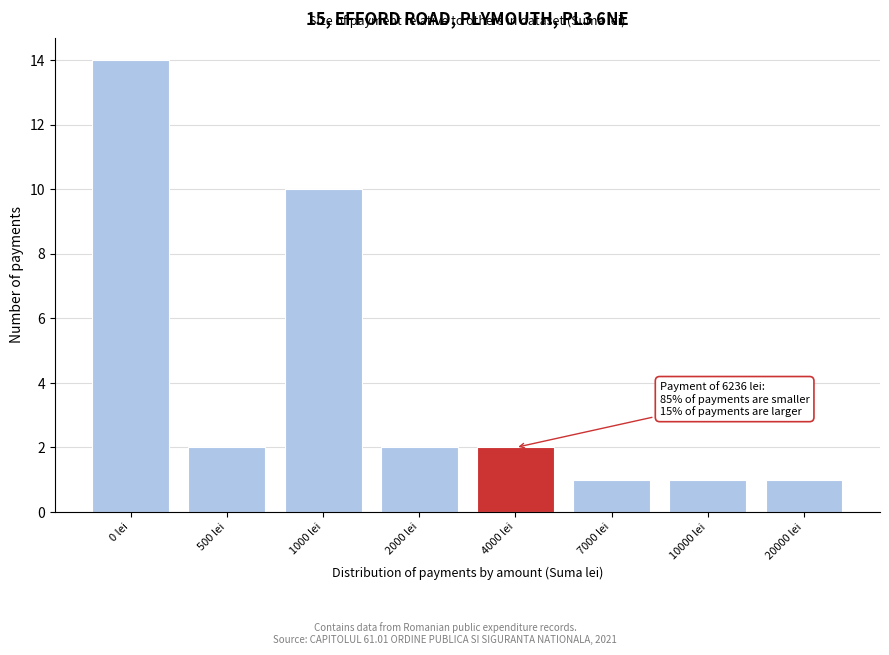

Reading right to left, list all the values displayed in this chart.

1	1	1	2	2	10	2	14